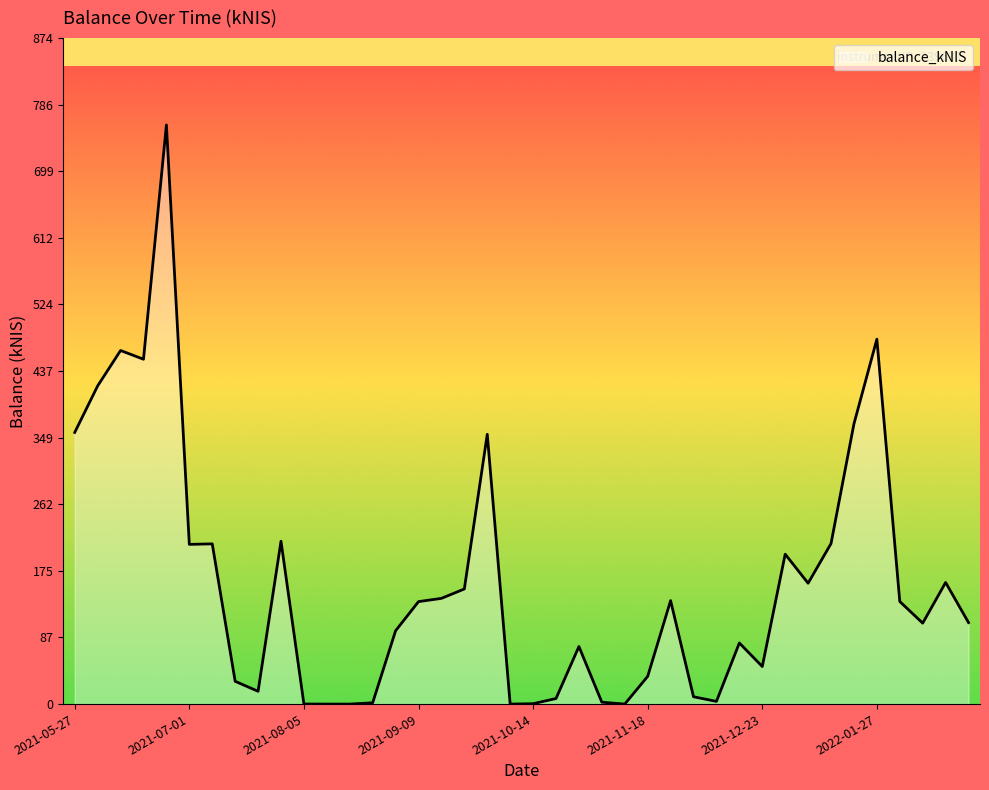

What is the difference between the maximum and minimum values?

759.7